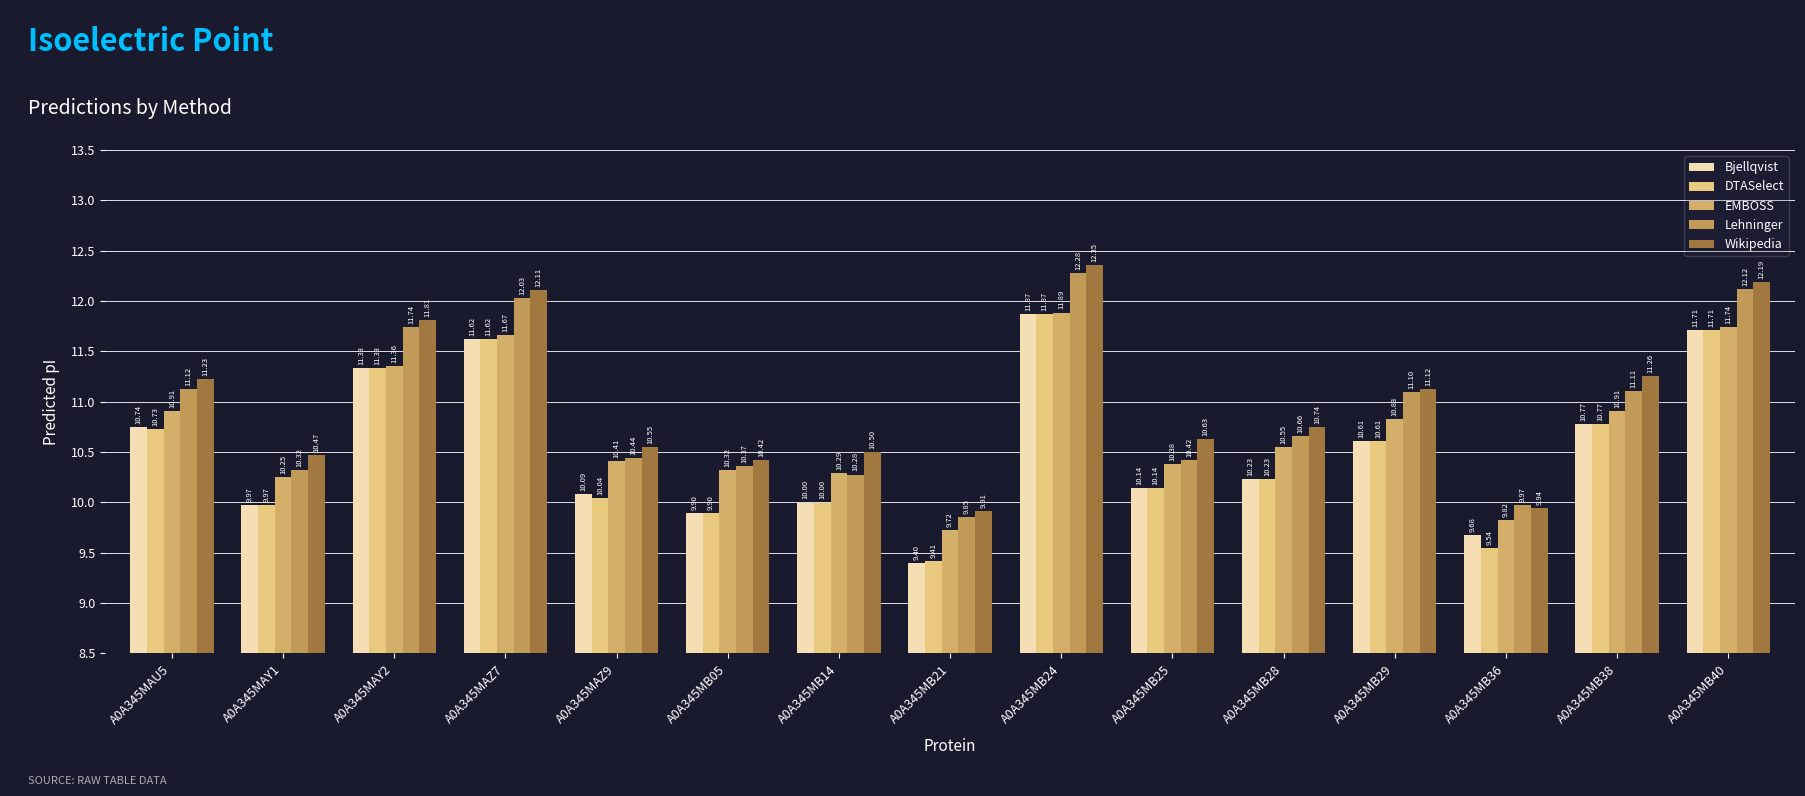

How many bars are there in total?

75